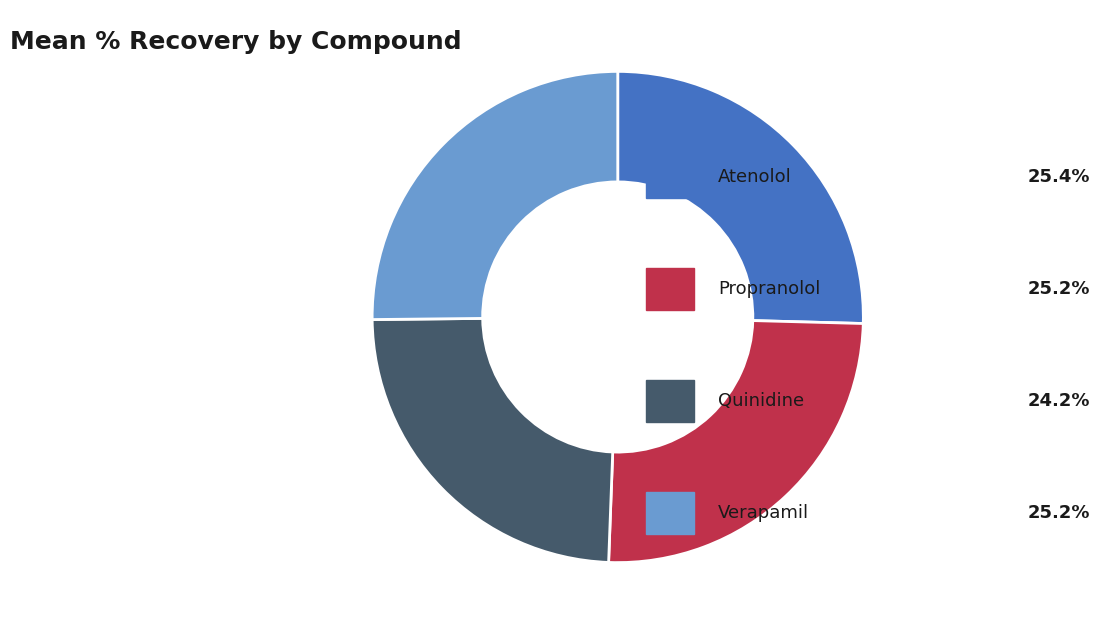

How many slices are in this pie chart?

4